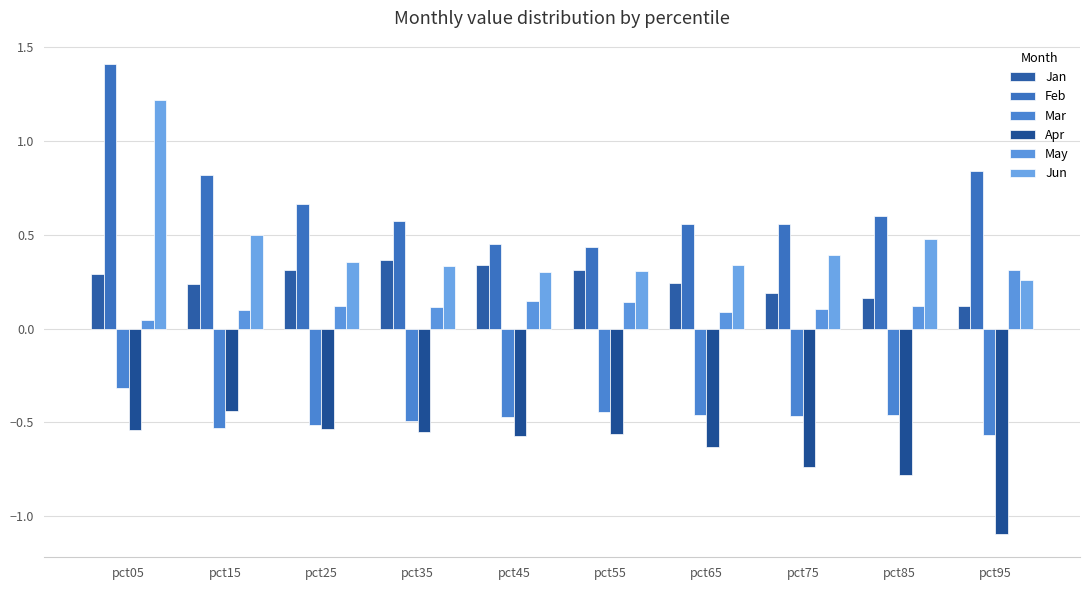

Is it true that Jun equals 0.7 at pct15?

False